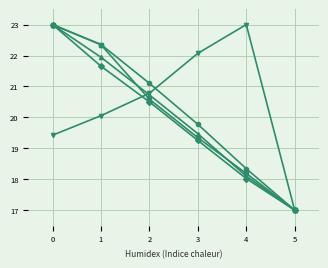

What is the total value across all series at 2?

103.7